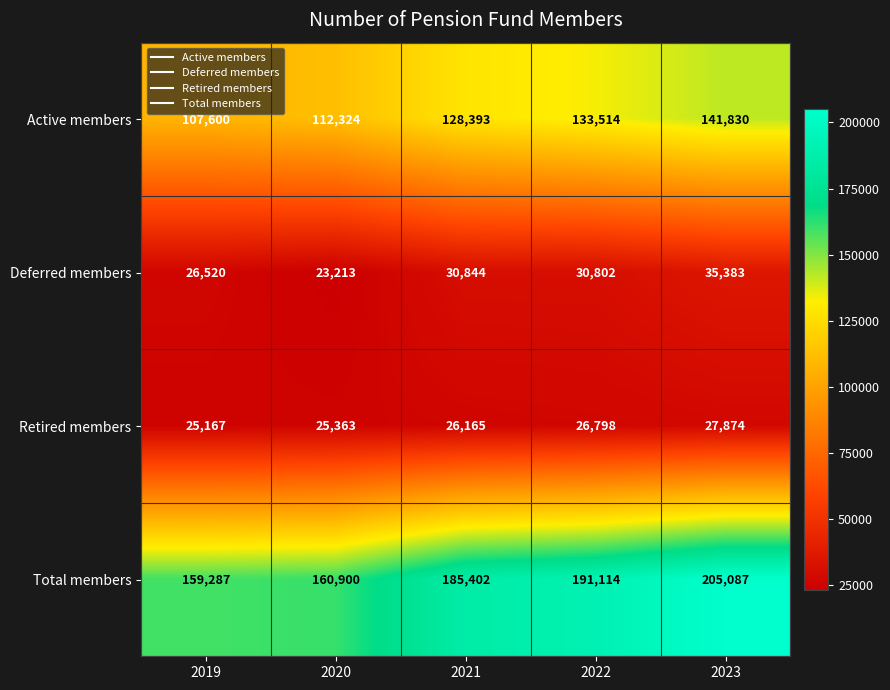

At which category does the chart reach its minimum across all series?

2020